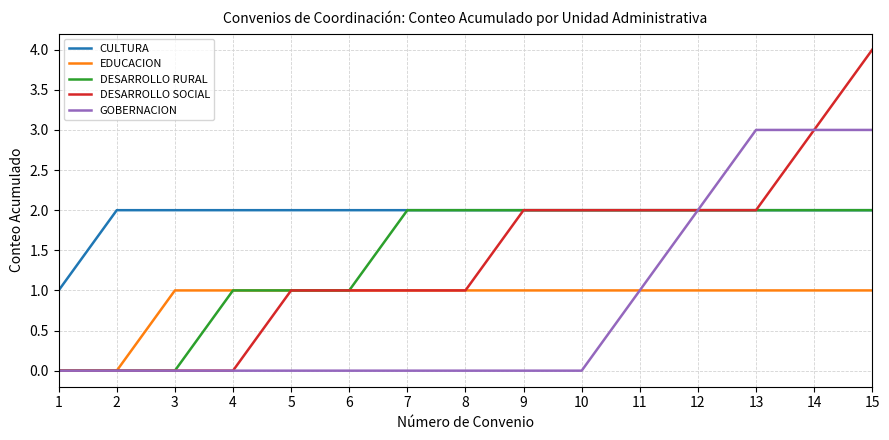

What is the total value across all series at 10?

7